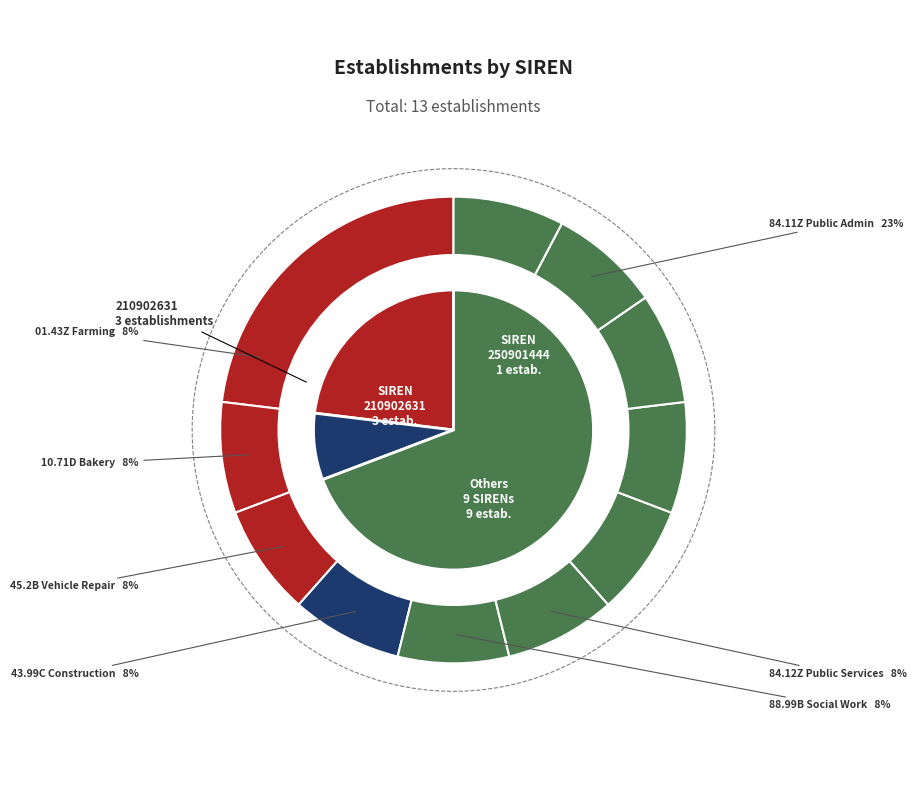

Which has a higher value, 250901444 or 325109080?

250901444